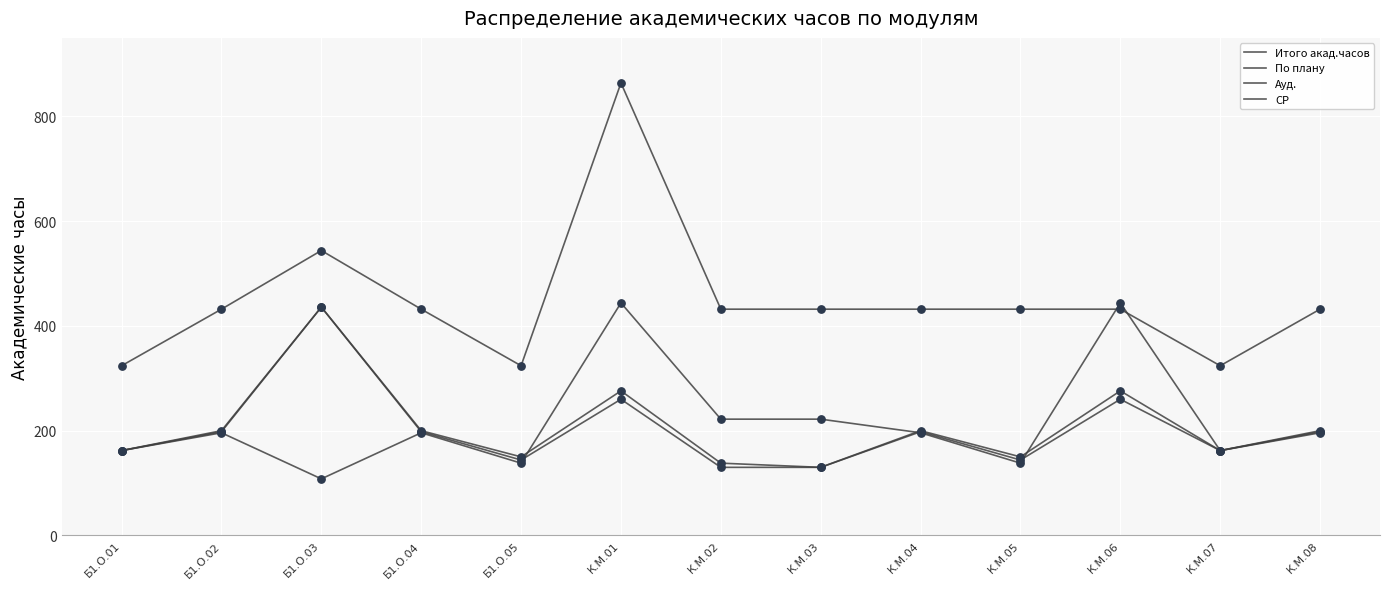

At which category is the sum across all series the highest?

К.М.01